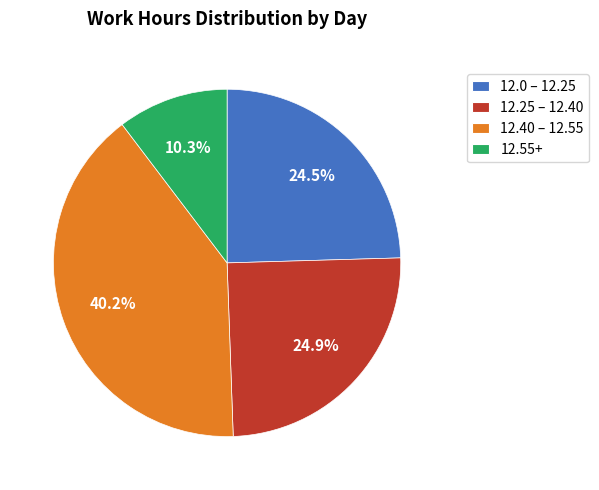

Which has a higher value, 12.55+ or 12.40 – 12.55?

12.40 – 12.55